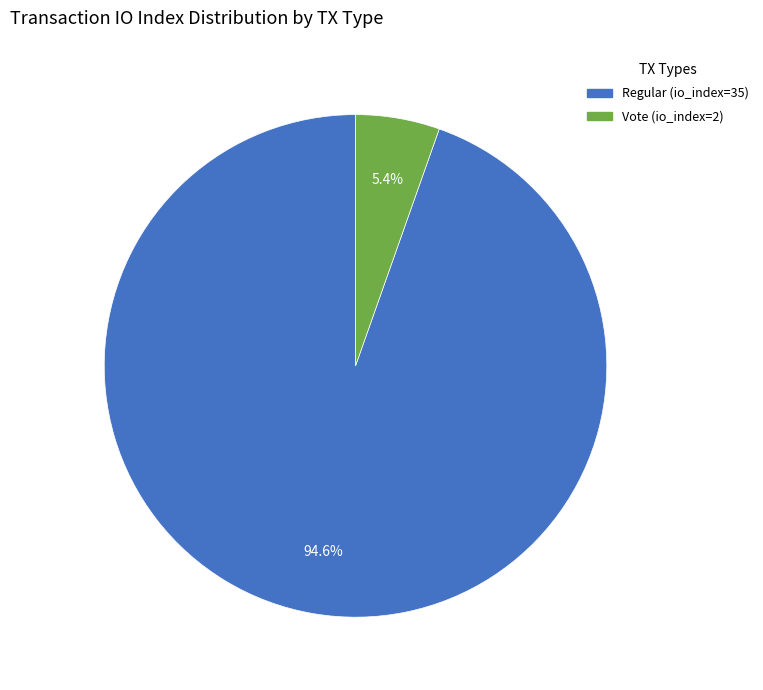

To the nearest percent, what is the average slice percentage?

50%